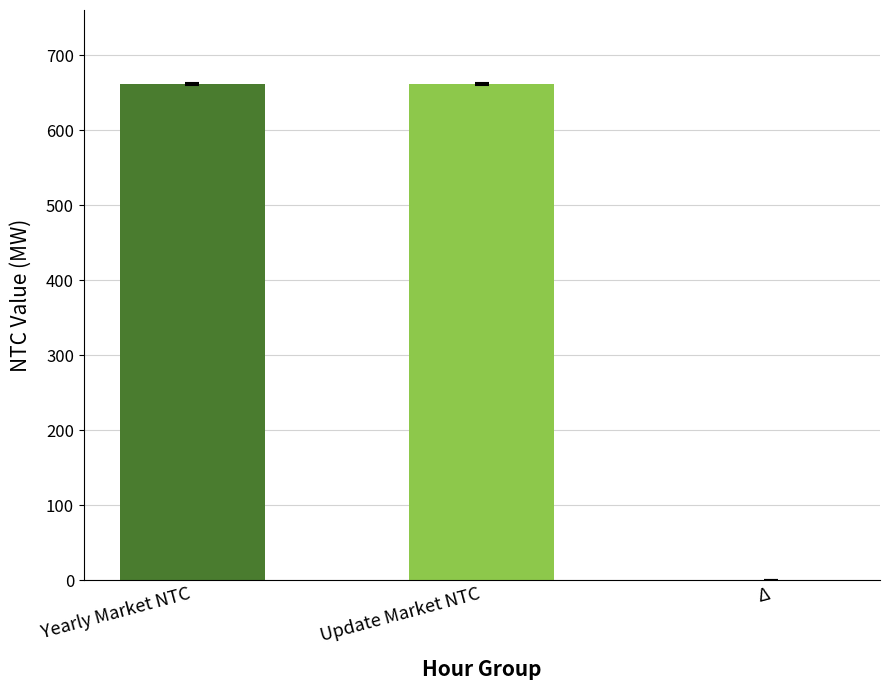

What are all the series names shown in the legend?

Yearly Market NTC, Update Market NTC, Delta